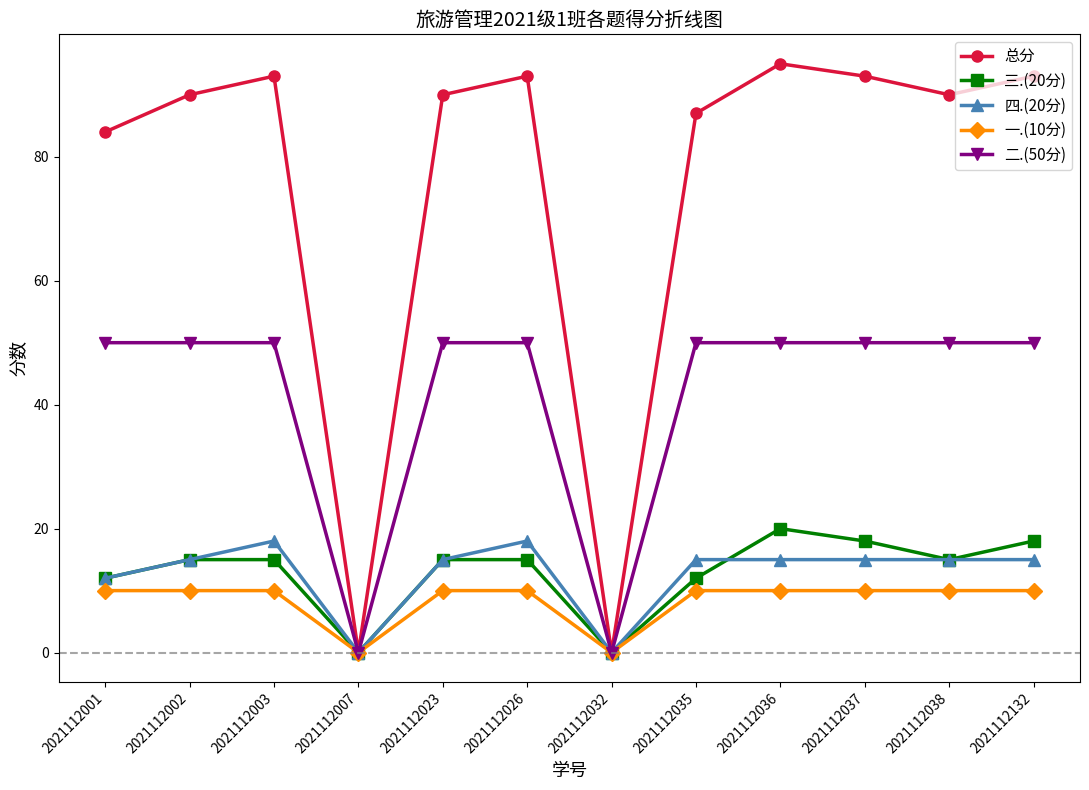

Where is 总分 nearest to the value 47?

2021112001